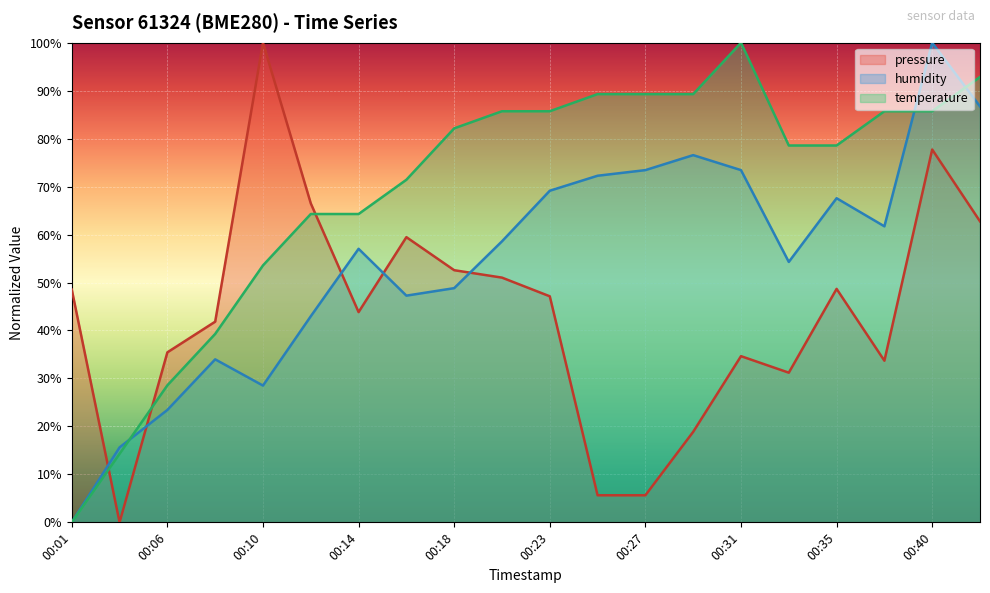

Rank the series by their maximum value, from highest to lowest.

pressure, humidity, temperature